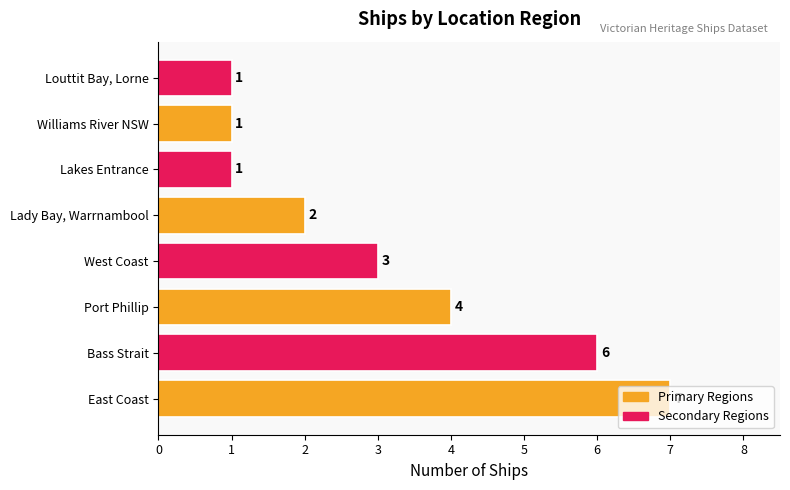

How many bars are there in total?

8